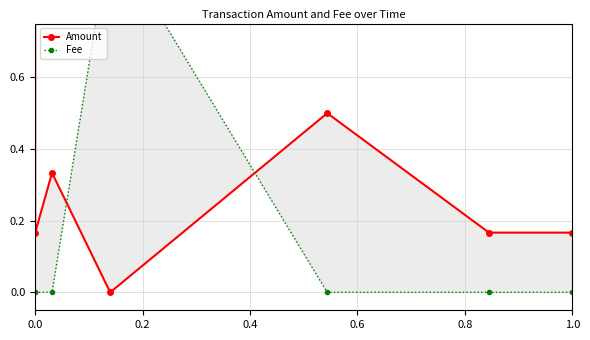

The value of Fee at 1.0 is -0.5. True or false?

False